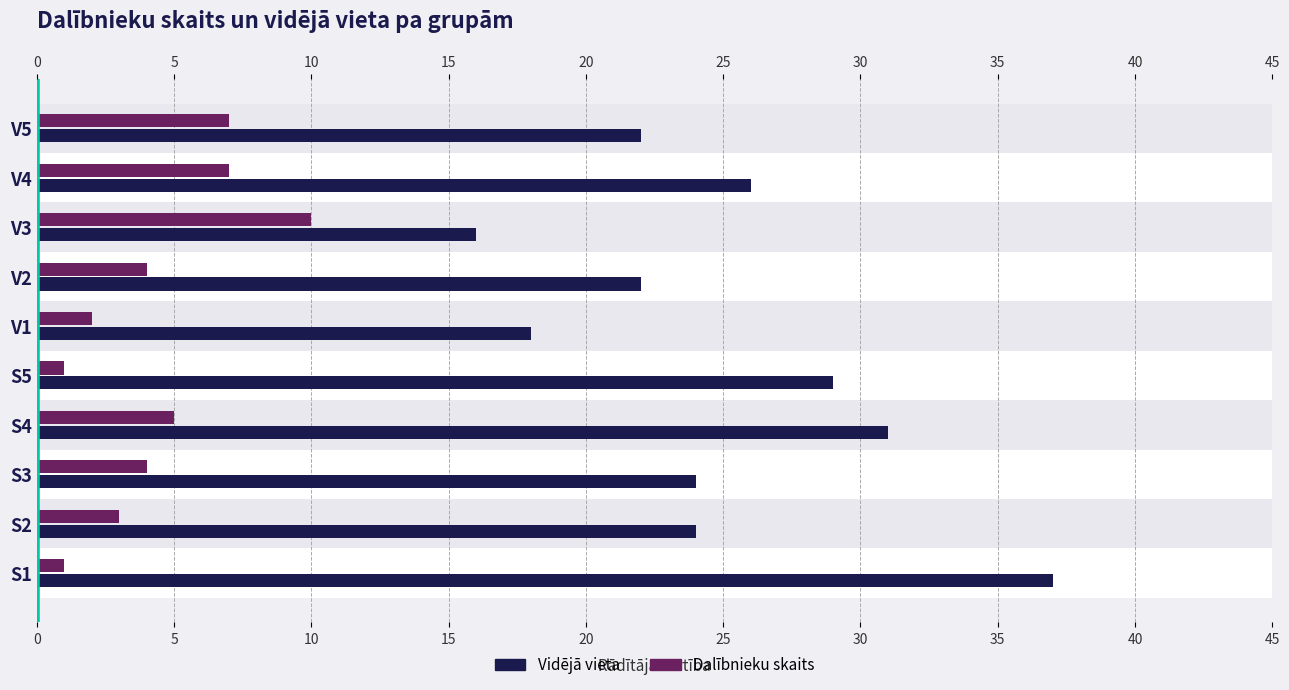

How many groups of bars are there?

10